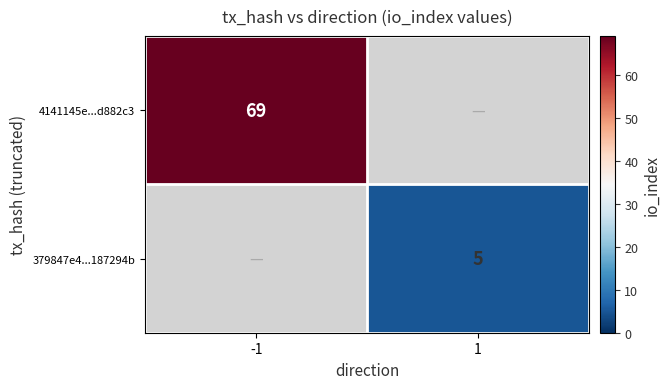

The 4141145e...d882c3 series shows 102 at -1. True or false?

False